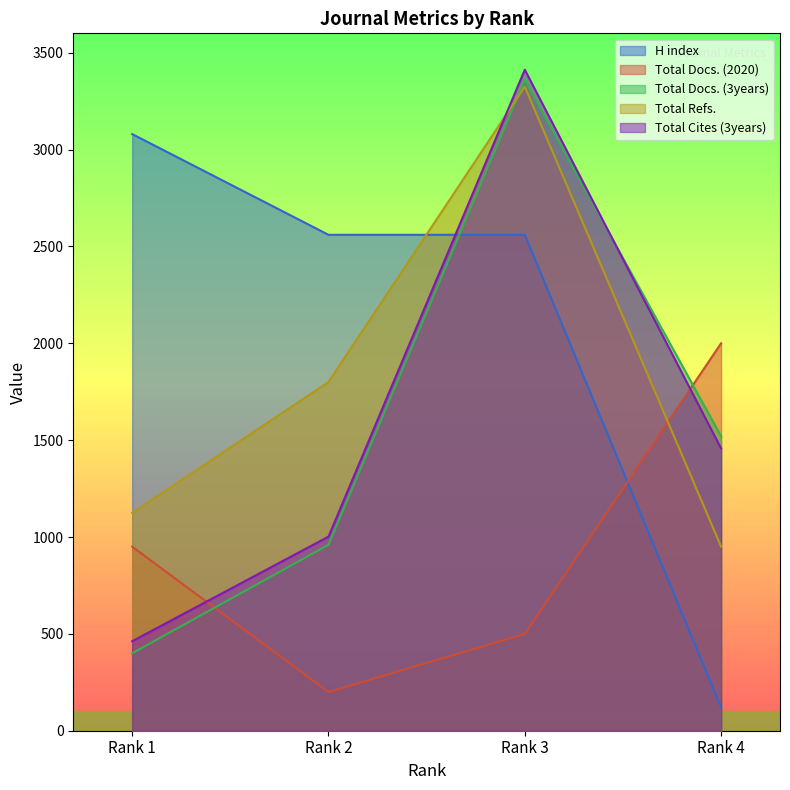

The value of Total Cites (3years) at Rank 3 is 2232. True or false?

False